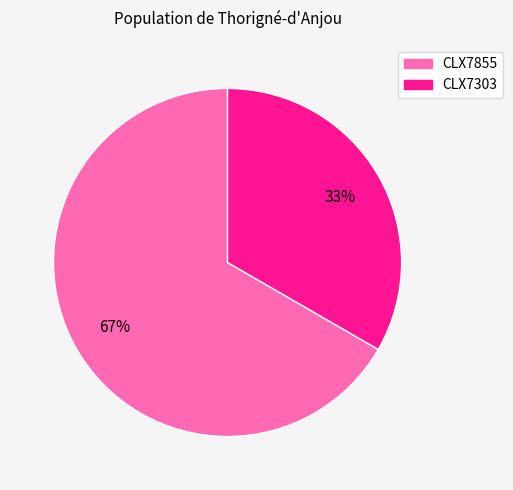

Does CLX7855 represent more than half of the total?

Yes